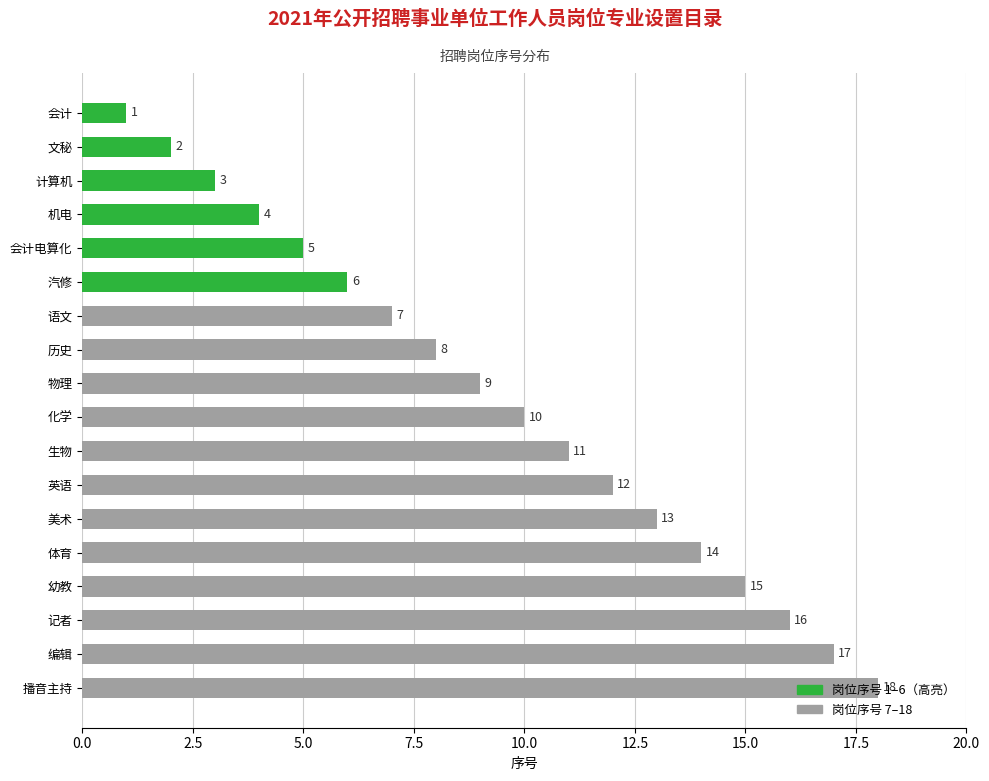

List the labels in order of value, largest first.

播音主持, 编辑, 记者, 幼教, 体育, 美术, 英语, 生物, 化学, 物理, 历史, 语文, 汽修, 会计电算化, 机电, 计算机, 文秘, 会计